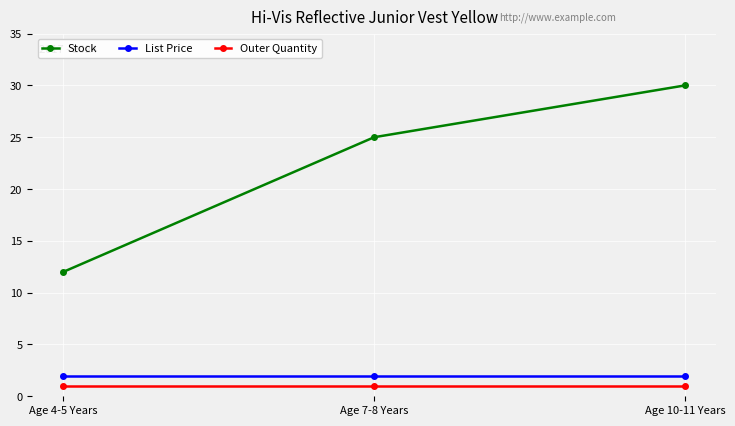

At which category is the sum across all series the highest?

Age 10-11 Years